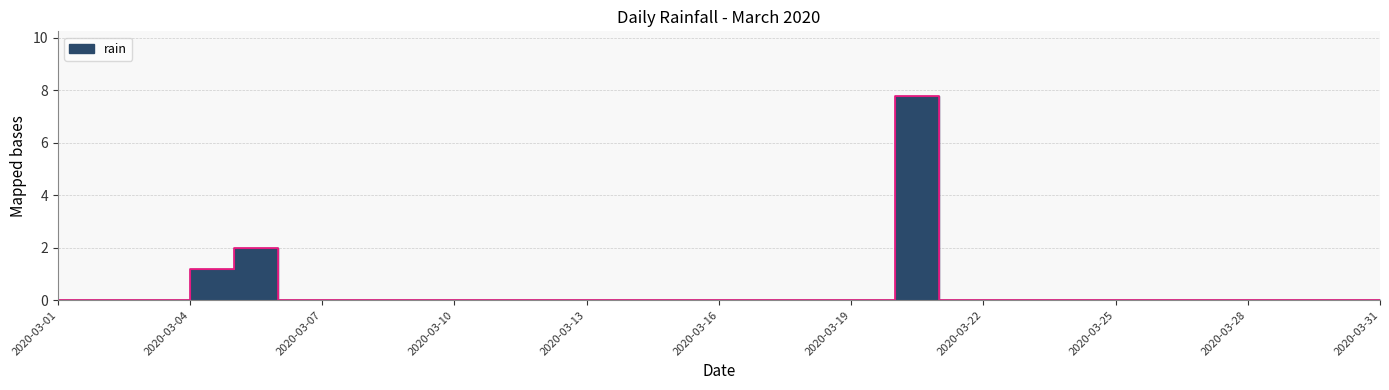

Which label corresponds to the largest value in the chart?

2020-03-20